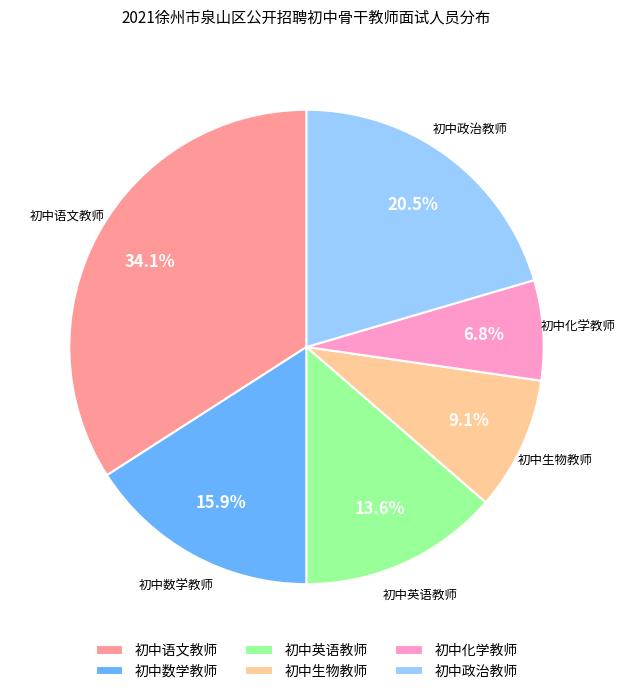

Between 初中化学教师 and 初中生物教师, which is larger?

初中生物教师